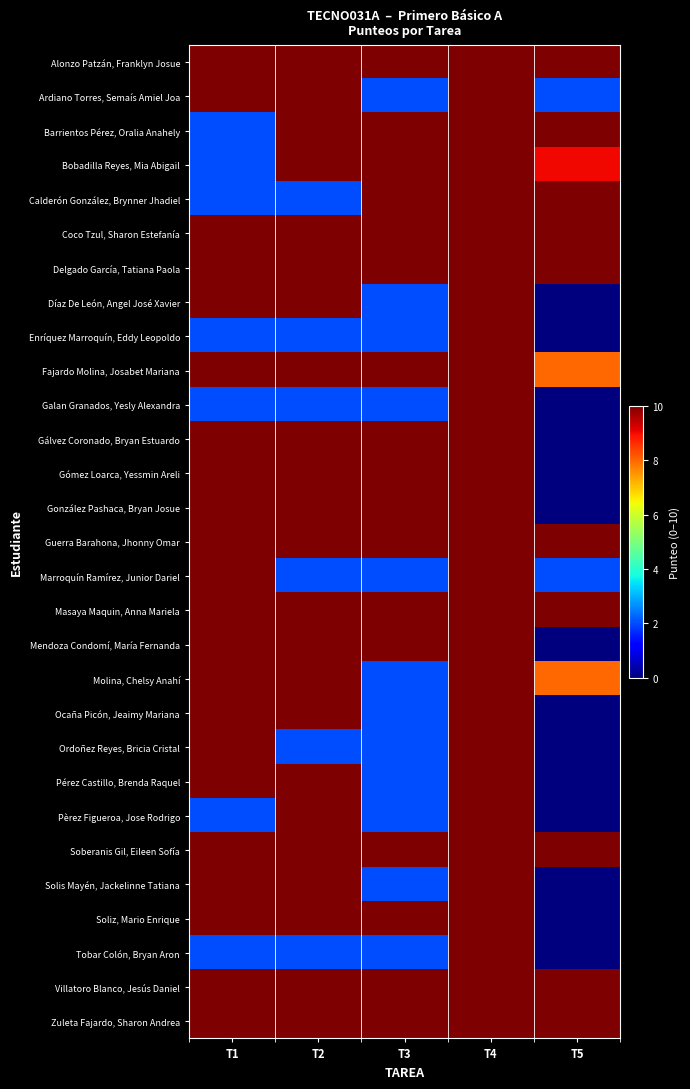

Which series has the largest range (max minus min)?

Díaz De León, Angel José Xavier